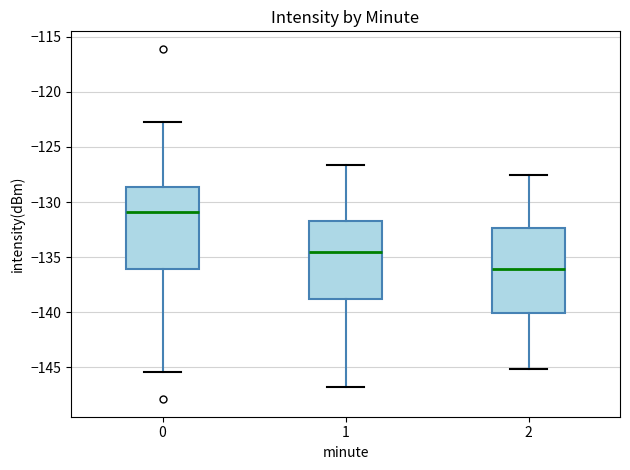

Reading left to right, transcribe this box plot: for each box, give where its median line is, the range the box spans, and where its two whiskers end, as read against the y-axis. The values are not printed on the chart, so give them approximately, as read against the axis.

0: median -131.0, box -136.0 to -128.5, whiskers -145.5 to -123.0
1: median -134.5, box -139.0 to -131.5, whiskers -147.0 to -126.5
2: median -136.0, box -140.0 to -132.5, whiskers -145.0 to -127.5